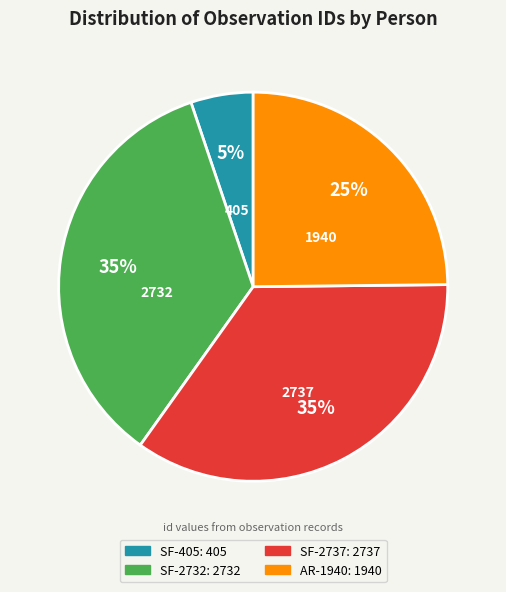

To the nearest percent, what is the average slice percentage?

25%